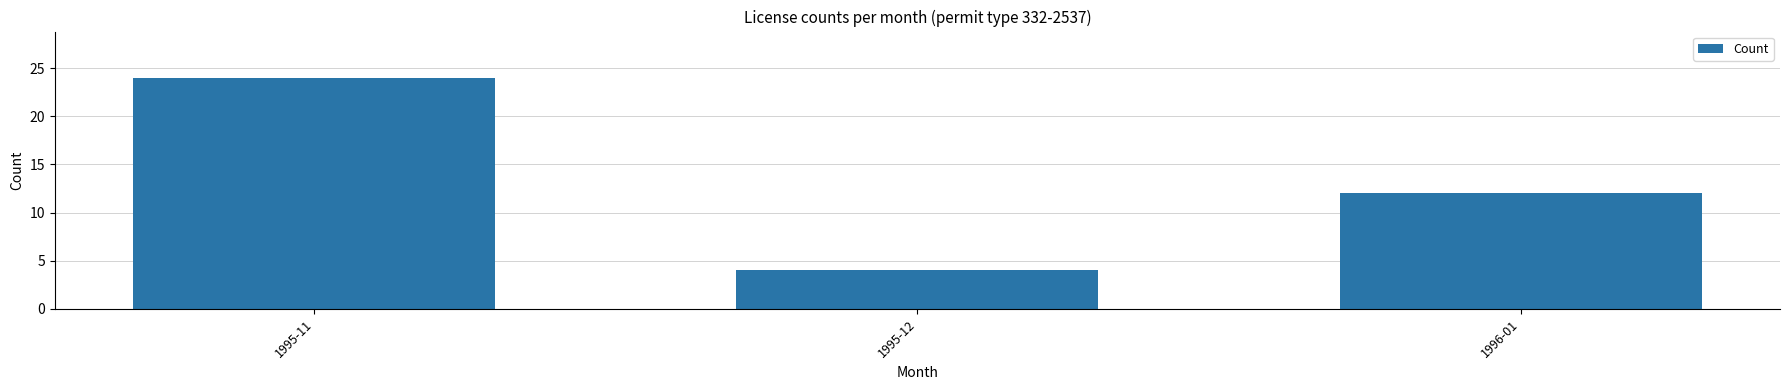

At which label is the value closest to 14?

1996-01